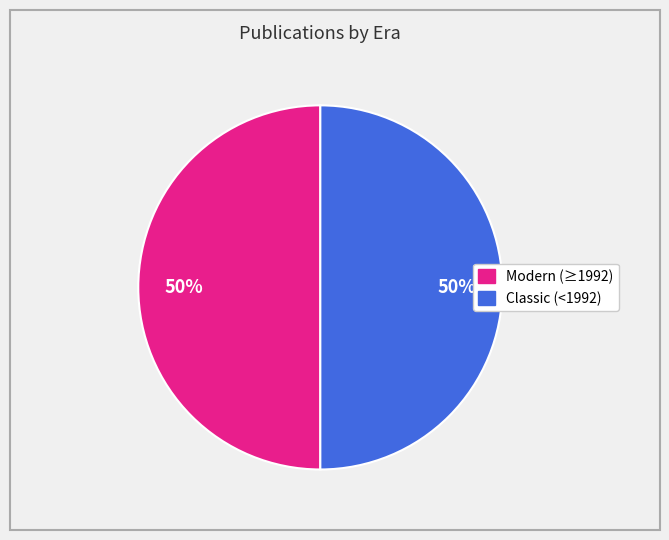

To the nearest percent, what is the average slice percentage?

50%